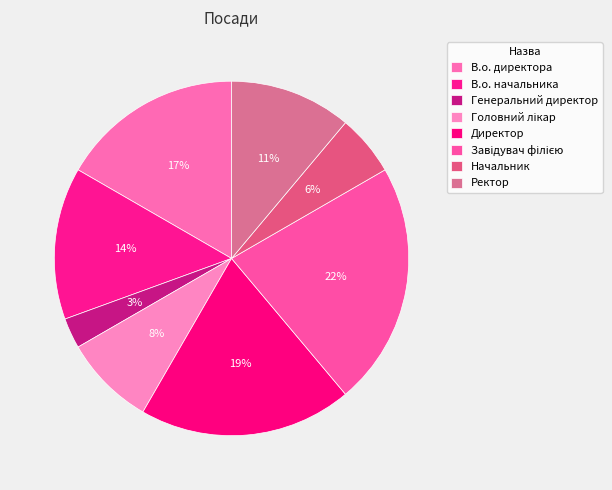

Count the number of slices in the pie.

8